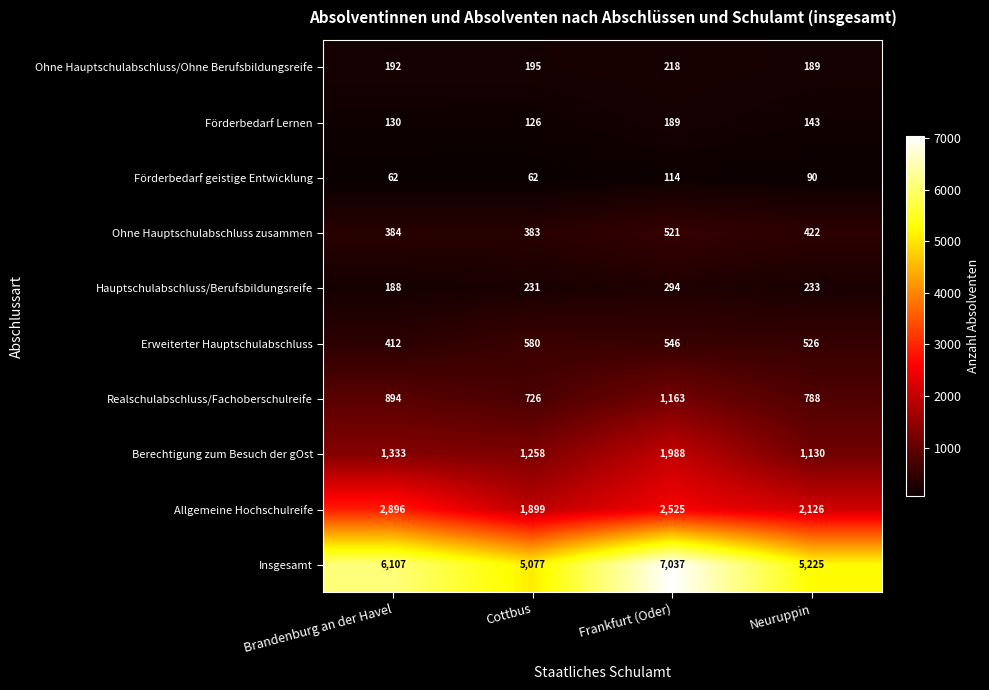

The Berechtigung zum Besuch der gOst series shows 1258 at Cottbus. True or false?

True